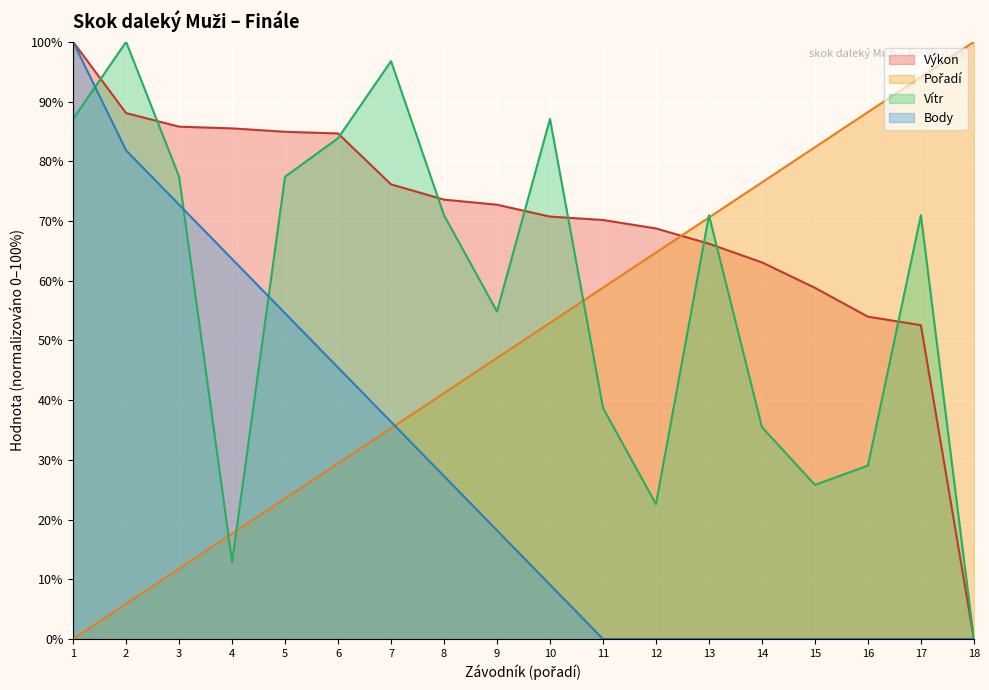

What is the average value of the Výkon series?

69.8